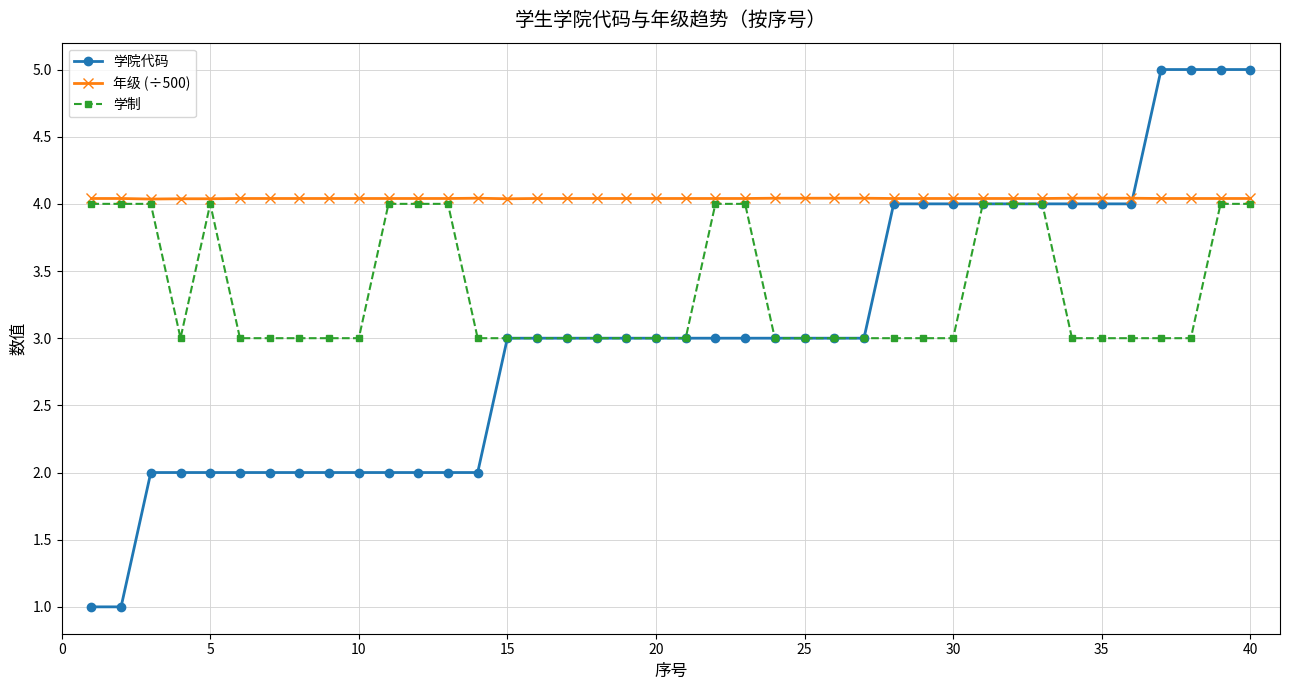

List the series in order of their peak value, highest first.

学院代码, 年级 (÷500), 学制